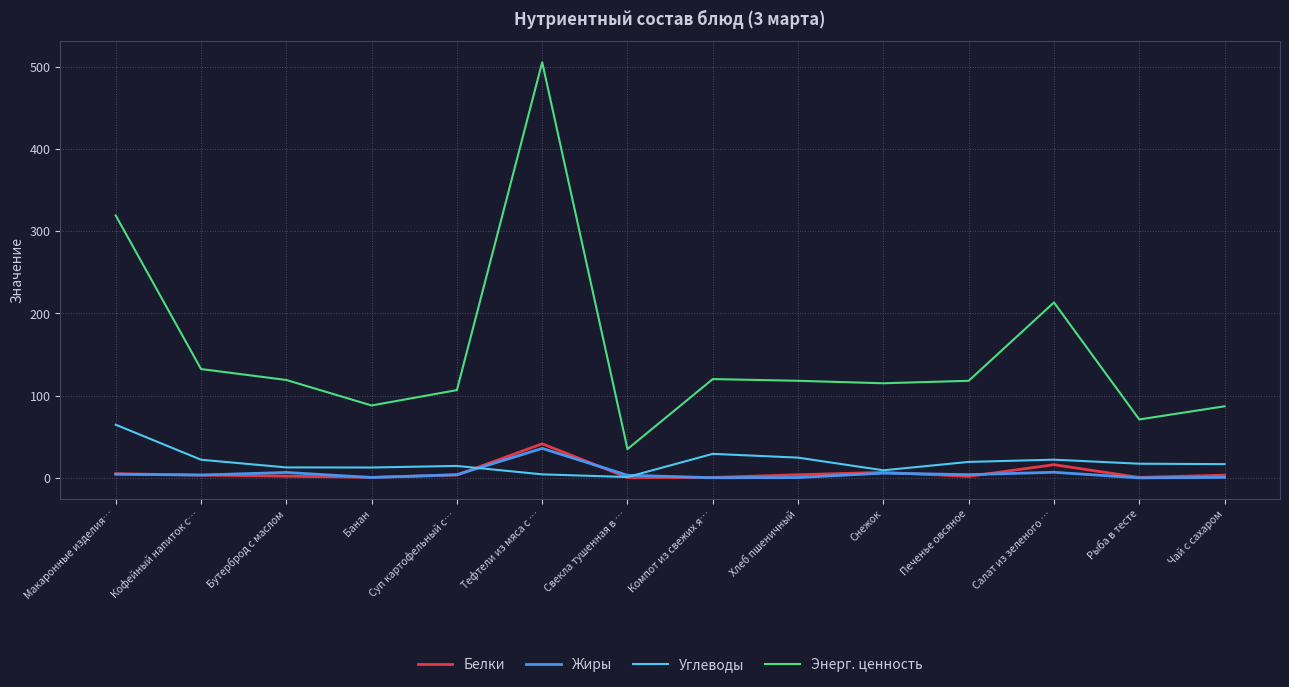

In Энерг. ценность, how many points are higher than both neighbors (excluding endpoints)?

3